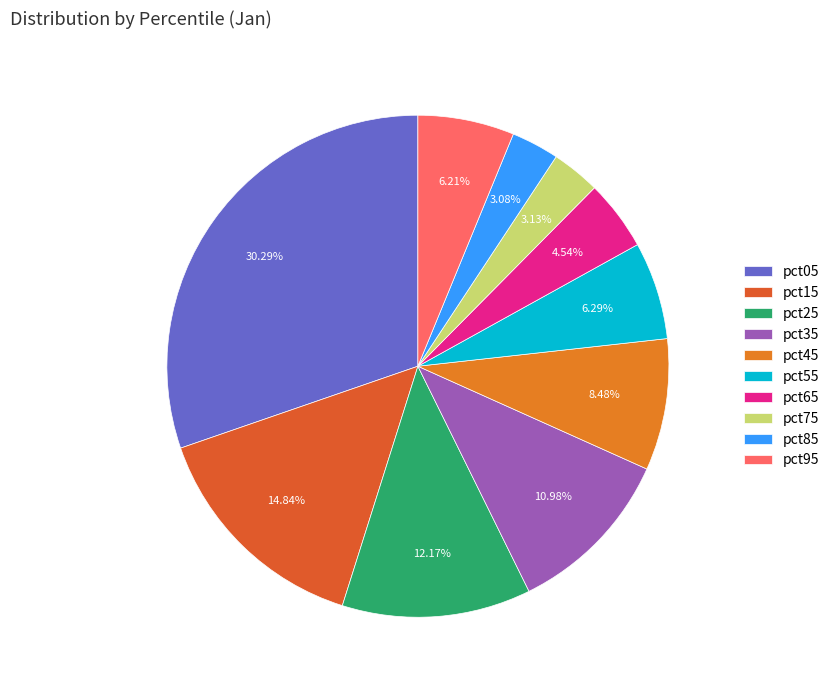

What is the ratio of the value at pct75 to the value at pct05?

0.1